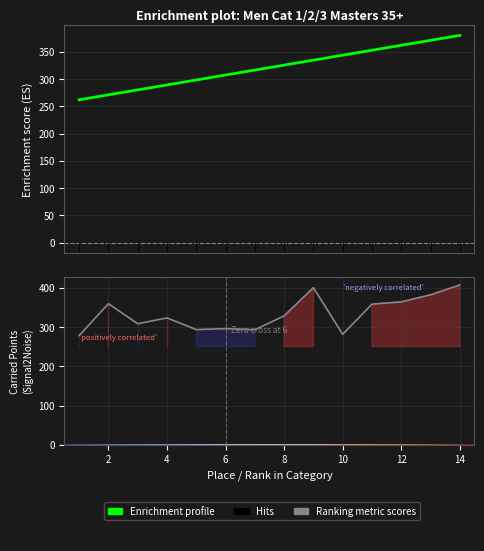

What is the difference between the second highest and second lowest values in the Scored Points series?

100.0